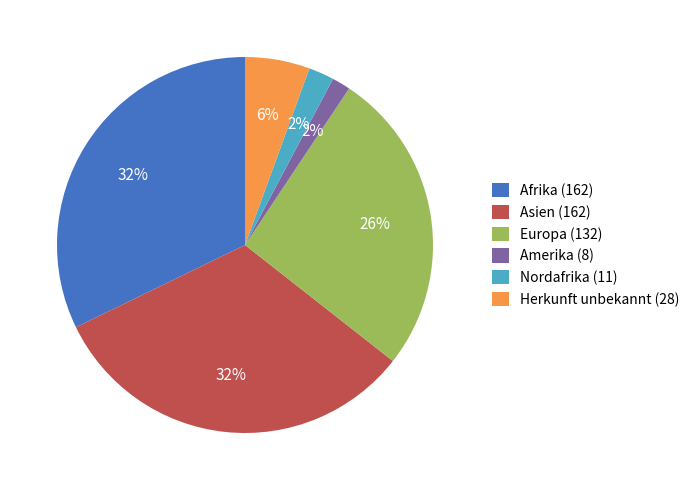

True or false: Europa (132) accounts for 26% of the total.

True